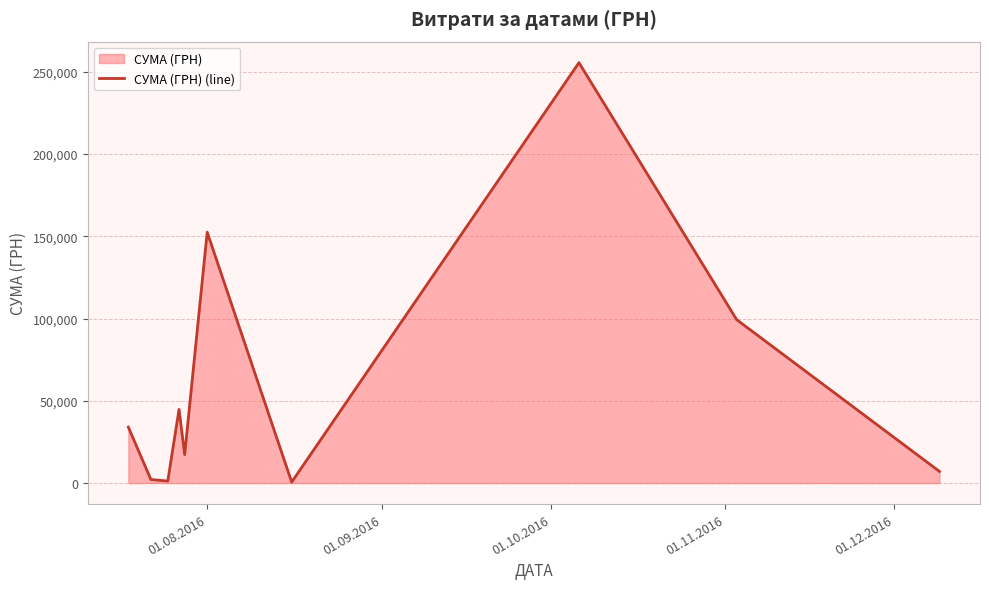

How many lines are shown in the chart?

1